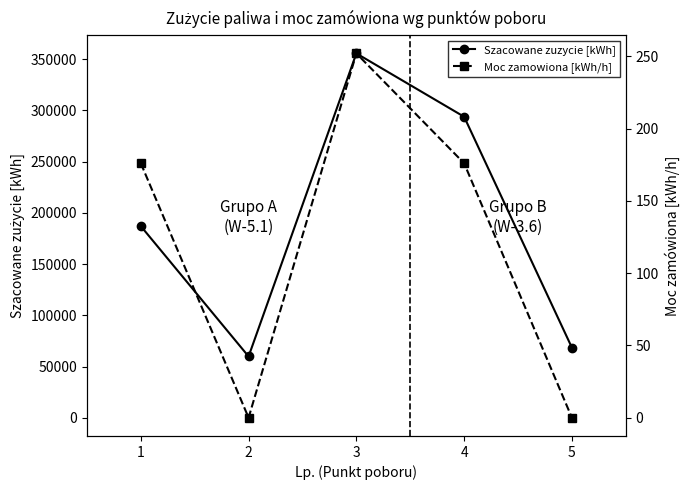

What is the difference between the maximum and minimum values in the Szacowane zuzycie series?

295803.0